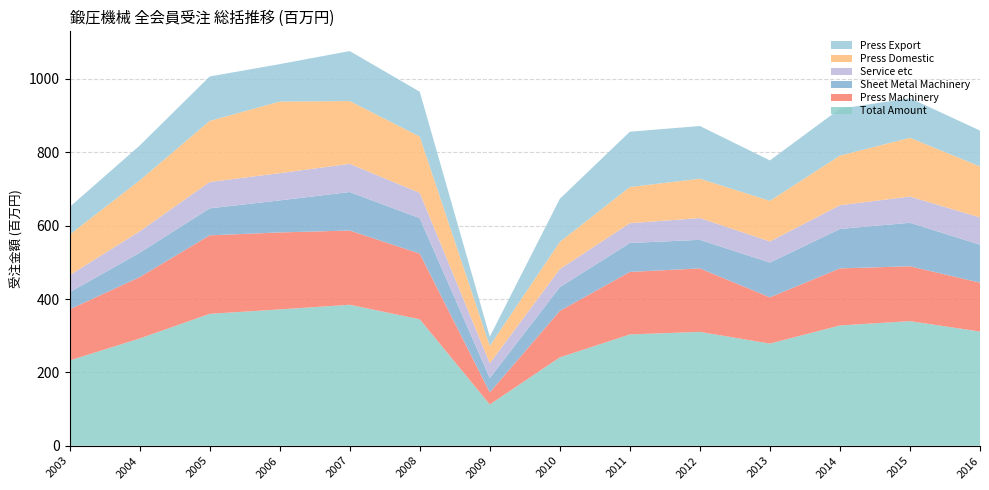

Reading left to right, transcribe all the data shown in this chart.

Total Amount: 232468	292264	359588	371616	384339	344728	112441	240809	303408	310375	278497	327886	339695	311265
Press Machinery: 139405	167395	214032	209932	202497	179102	33013	126791	170483	173093	126104	155603	149633	133334
Sheet Metal Machinery: 46563	66408	73632	87355	104967	96672	39276	64779	78890	77935	94829	107535	118592	103521
Service etc: 46489	58448	71911	74317	76864	68941	40160	49240	54037	59347	57567	64747	71467	74412
Press Domestic: 110651	138848	166468	195216	171201	153511	47474	74158	98584	107250	110784	135346	160267	138953
Press Export: 75315	94957	121195	102072	136263	122262	24815	117411	150788	143778	110148	127794	107957	97901